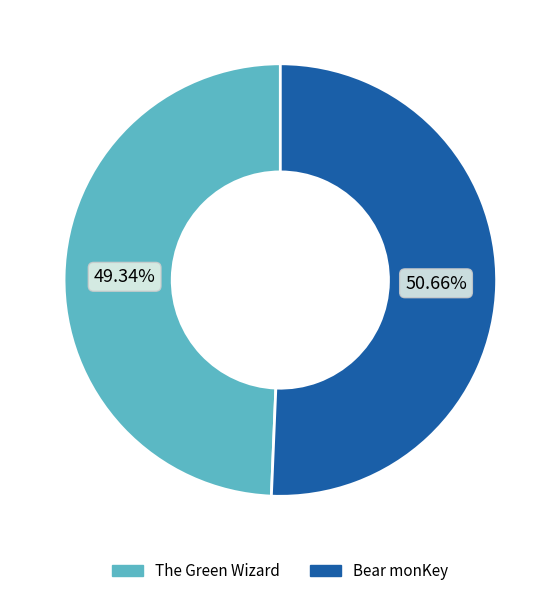

How many segments does this pie chart have?

2